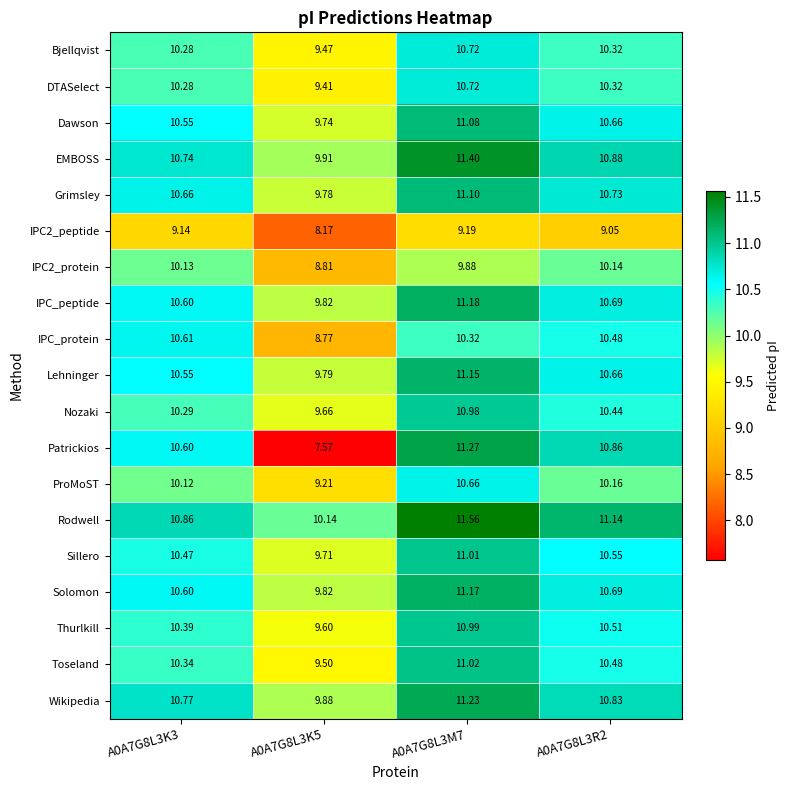

Which series has the widest spread of values?

Patrickios